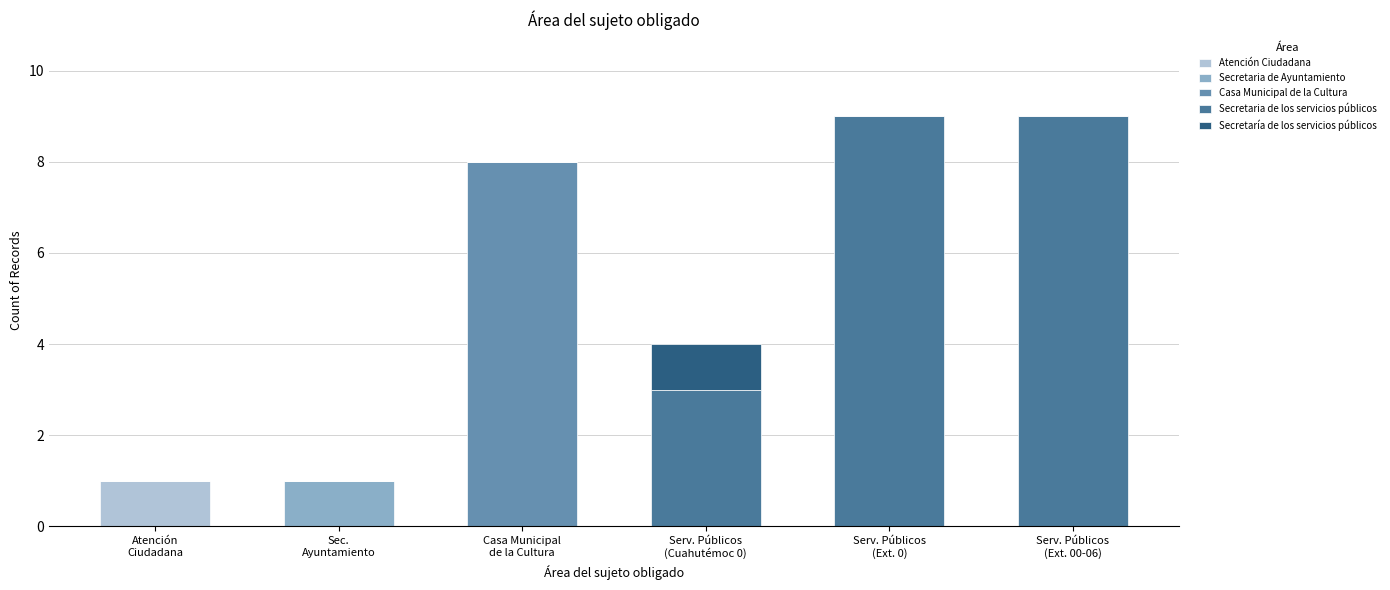

What is the total value across all series at Serv. Públicos
(Cuahutémoc 0)?

4